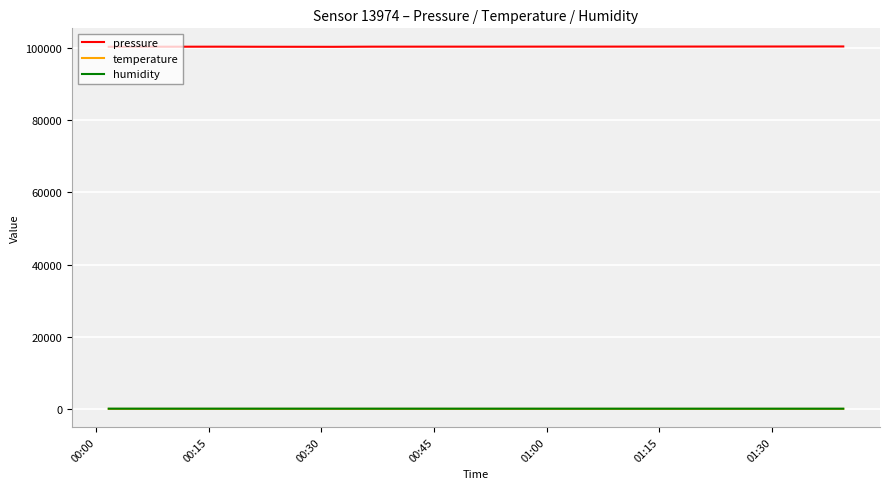

What is the lowest value of the pressure series?

100344.0